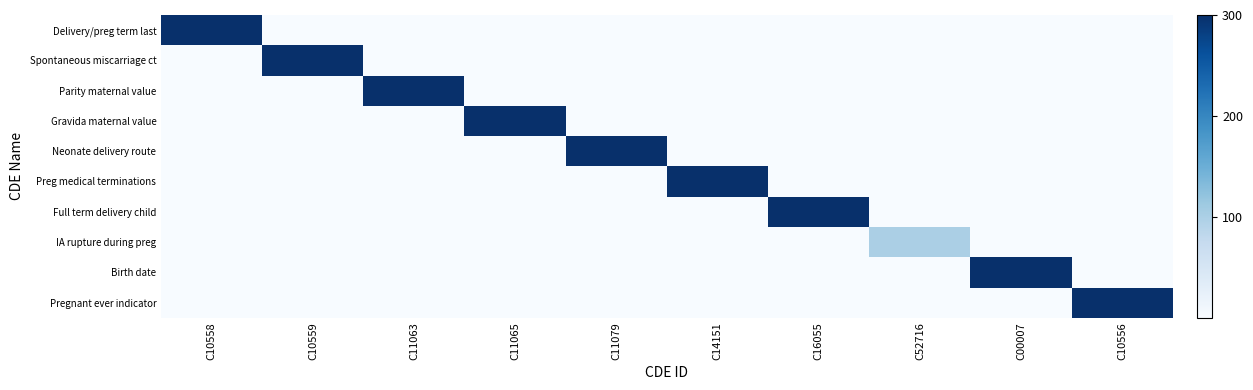

Reading right to left, extract all data points from this chart.

Delivery/preg term last: C10556=0	C00007=0	C52716=0	C16055=0	C14151=0	C11079=0	C11065=0	C11063=0	C10559=0	C10558=300
Spontaneous miscarriage ct: C10556=0	C00007=0	C52716=0	C16055=0	C14151=0	C11079=0	C11065=0	C11063=0	C10559=300	C10558=0
Parity maternal value: C10556=0	C00007=0	C52716=0	C16055=0	C14151=0	C11079=0	C11065=0	C11063=300	C10559=0	C10558=0
Gravida maternal value: C10556=0	C00007=0	C52716=0	C16055=0	C14151=0	C11079=0	C11065=300	C11063=0	C10559=0	C10558=0
Neonate delivery route: C10556=0	C00007=0	C52716=0	C16055=0	C14151=0	C11079=300	C11065=0	C11063=0	C10559=0	C10558=0
Preg medical terminations: C10556=0	C00007=0	C52716=0	C16055=0	C14151=300	C11079=0	C11065=0	C11063=0	C10559=0	C10558=0
Full term delivery child: C10556=0	C00007=0	C52716=0	C16055=300	C14151=0	C11079=0	C11065=0	C11063=0	C10559=0	C10558=0
IA rupture during preg: C10556=0	C00007=0	C52716=100	C16055=0	C14151=0	C11079=0	C11065=0	C11063=0	C10559=0	C10558=0
Birth date: C10556=0	C00007=300	C52716=0	C16055=0	C14151=0	C11079=0	C11065=0	C11063=0	C10559=0	C10558=0
Pregnant ever indicator: C10556=300	C00007=0	C52716=0	C16055=0	C14151=0	C11079=0	C11065=0	C11063=0	C10559=0	C10558=0